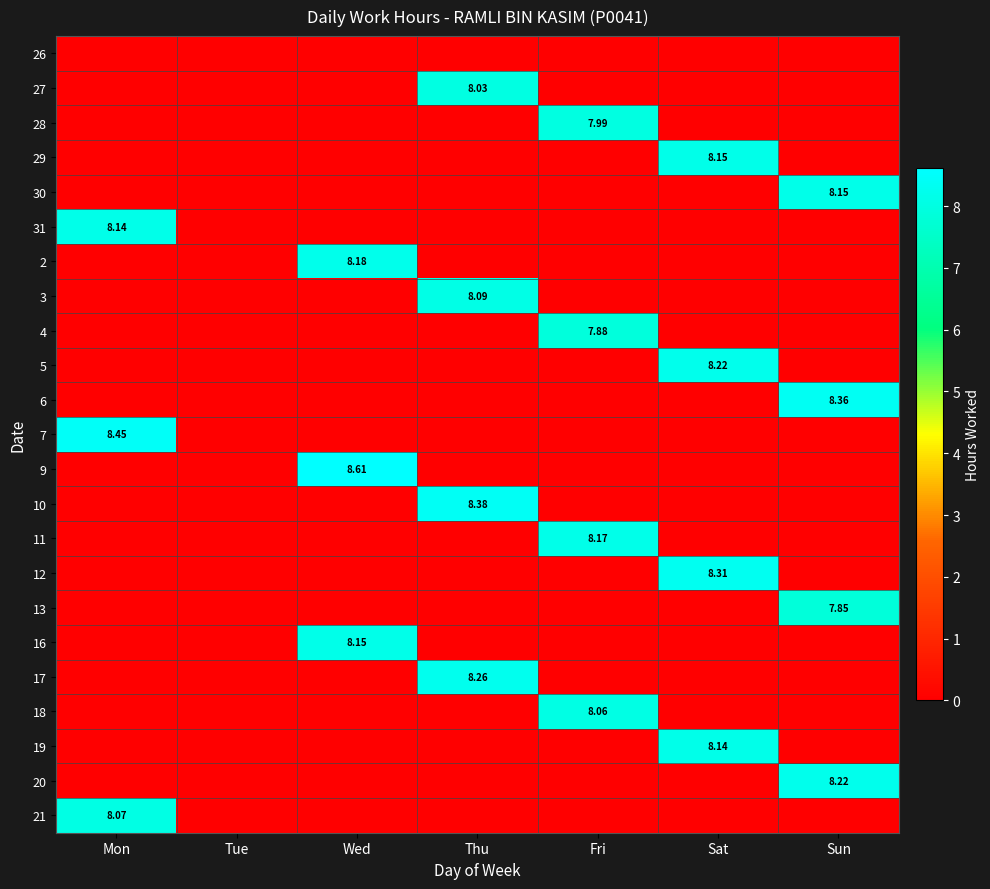

What is the spread (max minus min) of values at Thu?

8.4